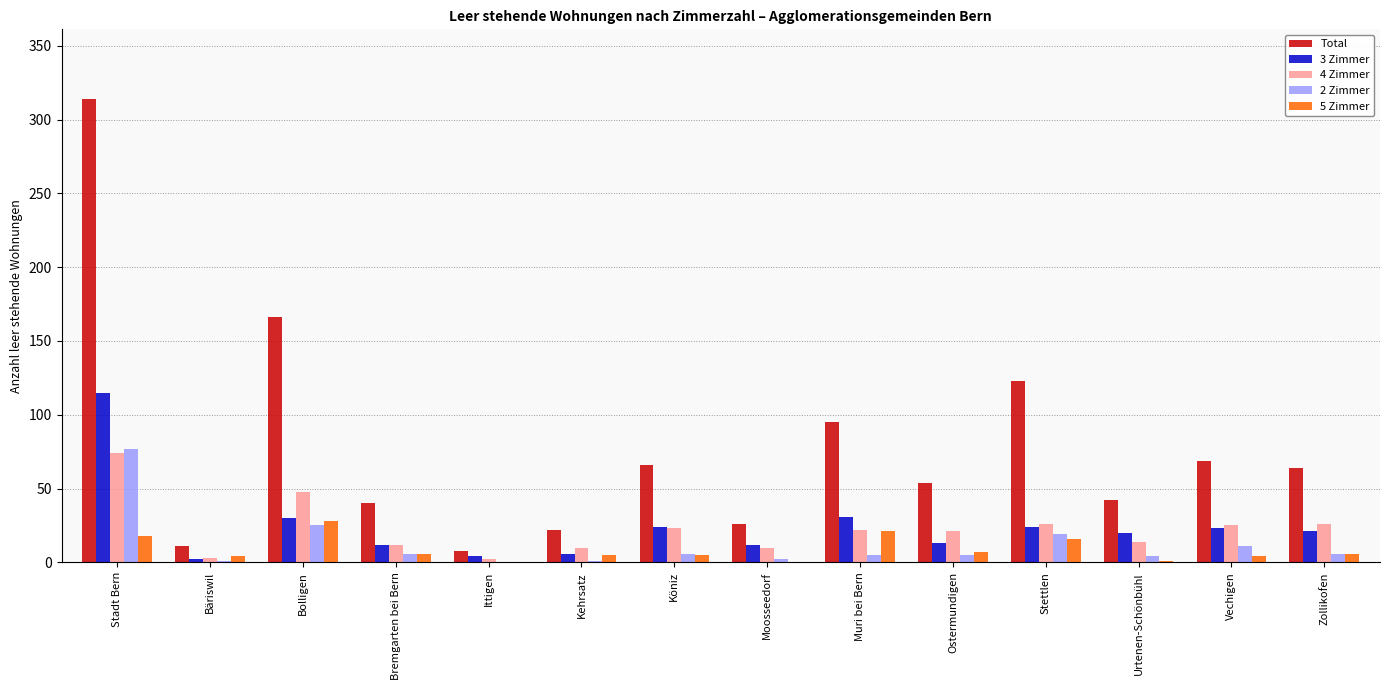

At which category is the sum across all series the highest?

Stadt Bern